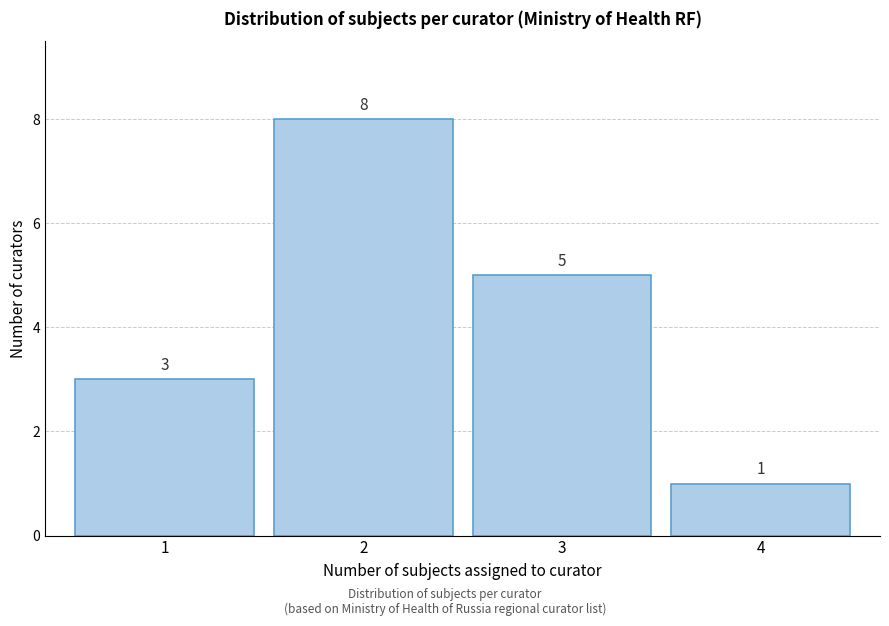

Reading right to left, list all the values displayed in this chart.

4=1	3=5	2=8	1=3